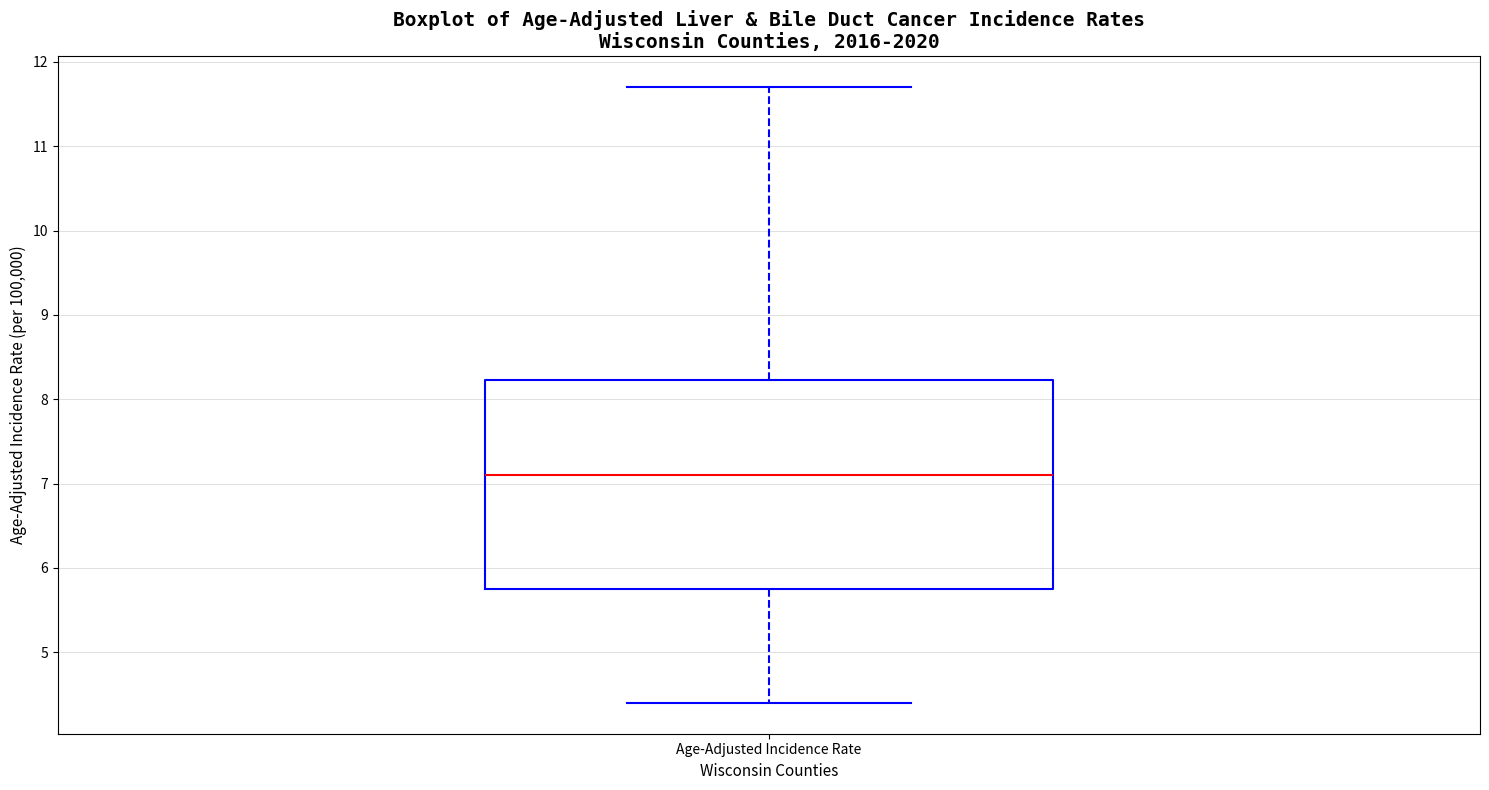

Where is the lower edge of the box for Age-Adjusted Incidence Rate on the y-axis? The values are not printed on the chart, so give them approximately, as read against the axis.

5.8